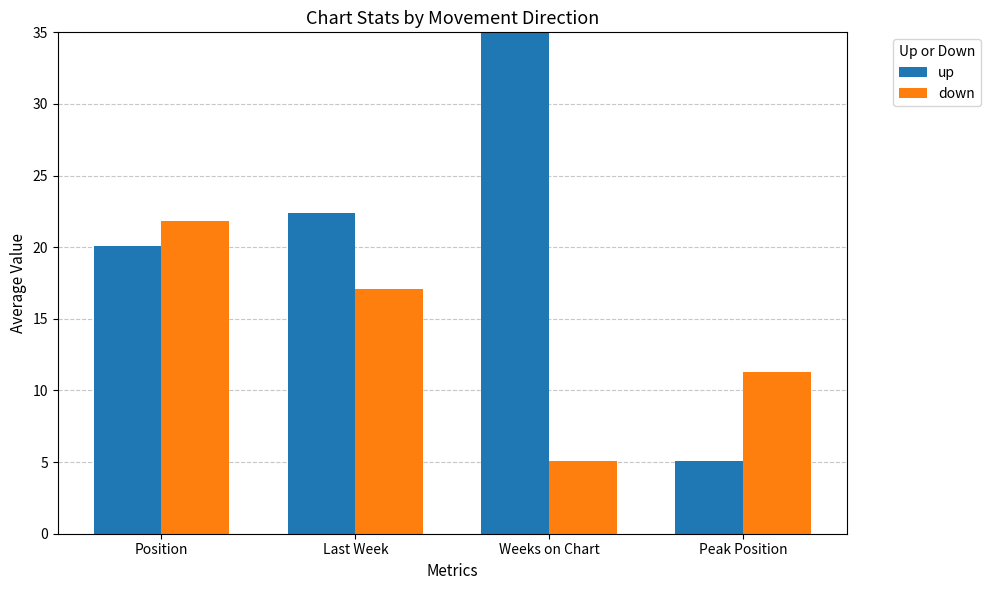

Which series has the widest spread of values?

up